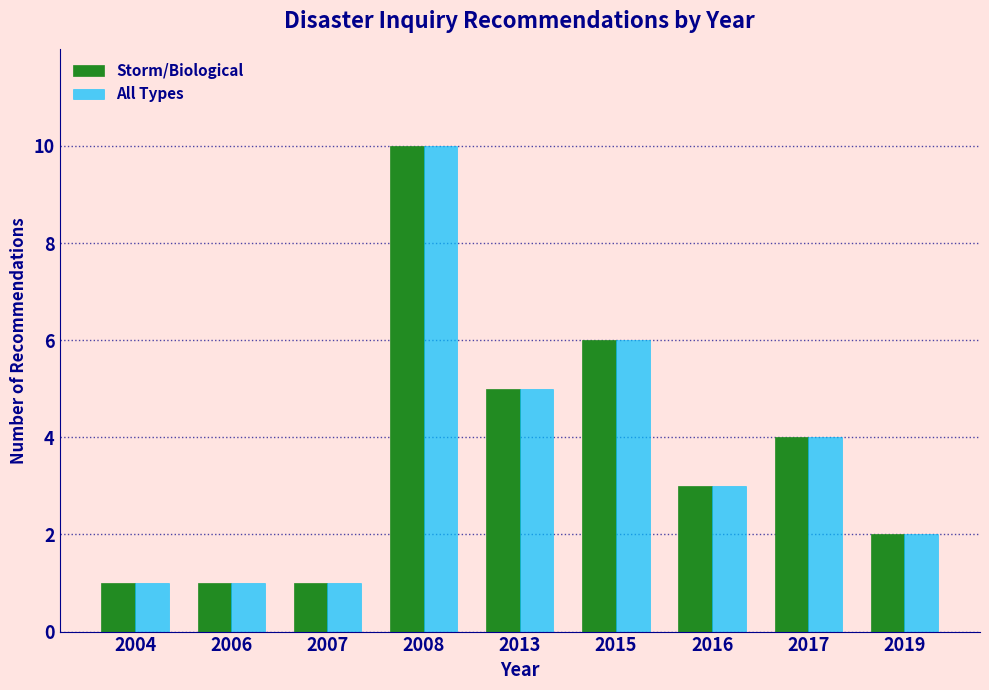

Reading left to right, transcribe all the data shown in this chart.

Storm/Biological: 1	1	1	10	5	6	3	4	2
All Types: 1	1	1	10	5	6	3	4	2